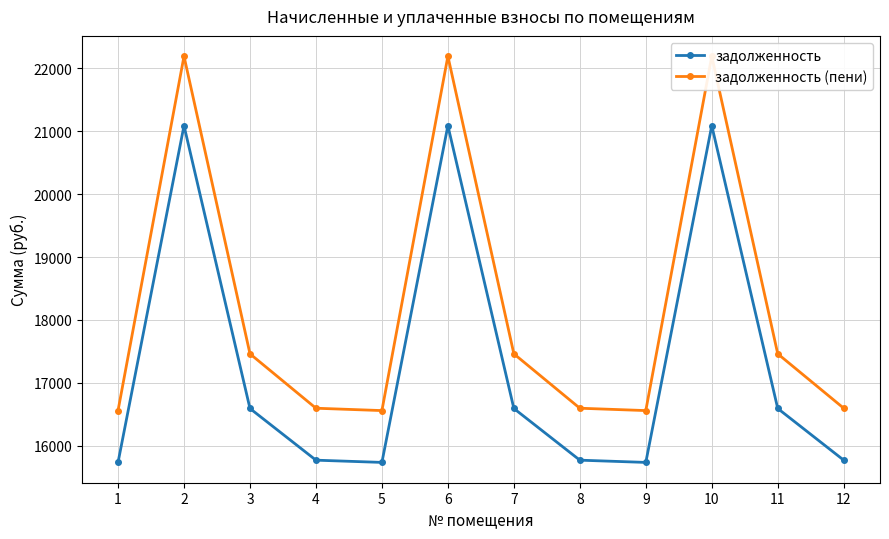

The задолженность (пени) series shows 17461.6 at 11. True or false?

True